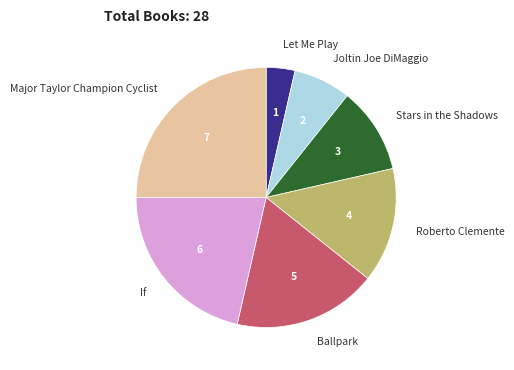

Is there a majority slice in this chart?

No